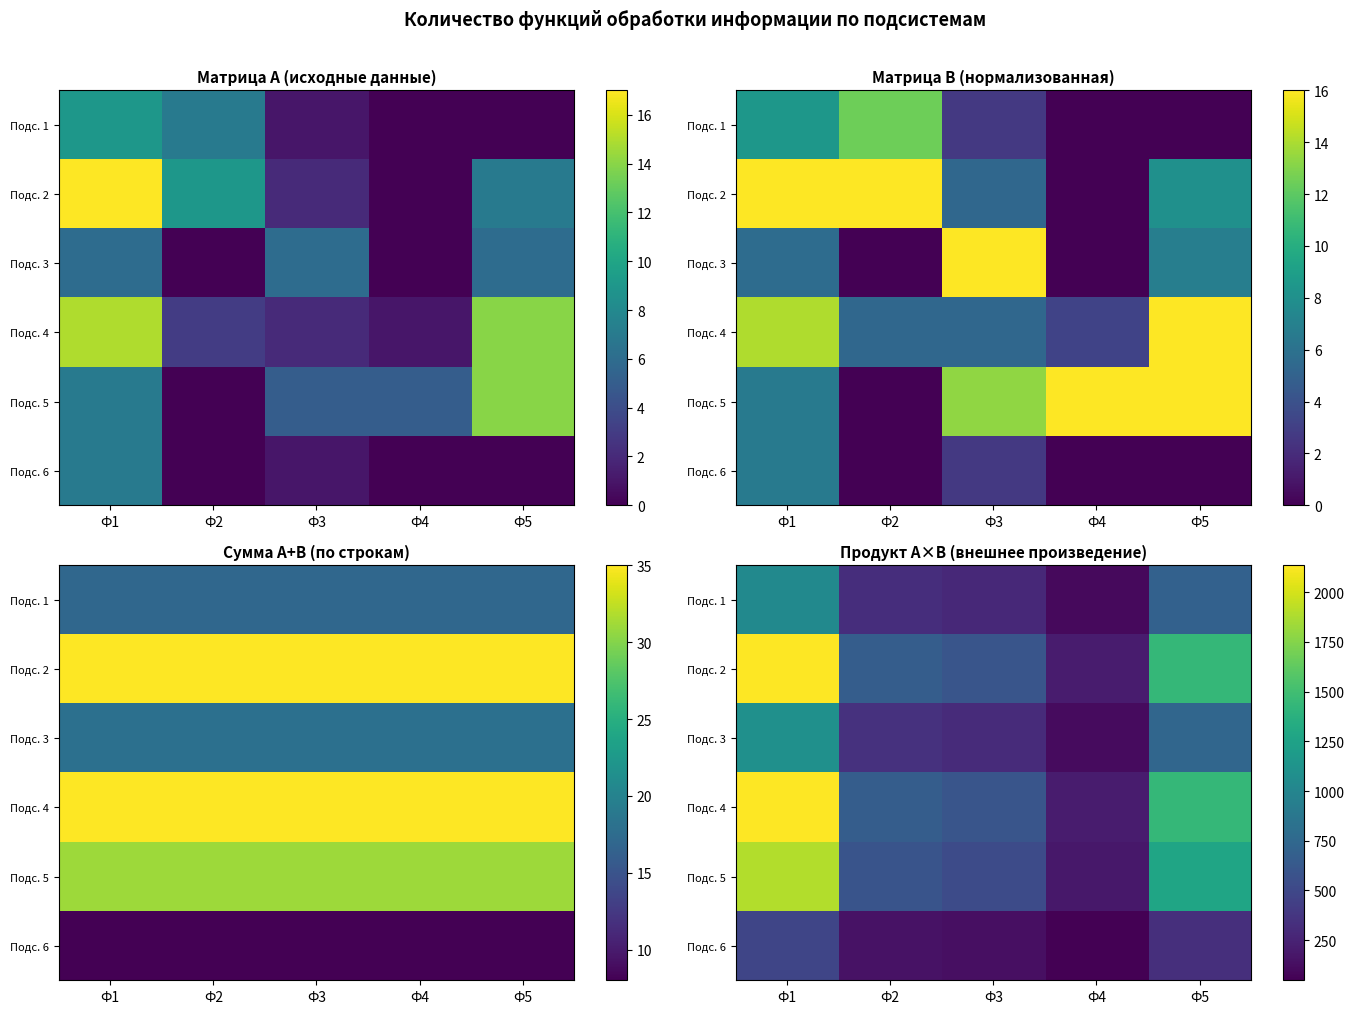

Which label corresponds to the largest value in the chart?

Ф1